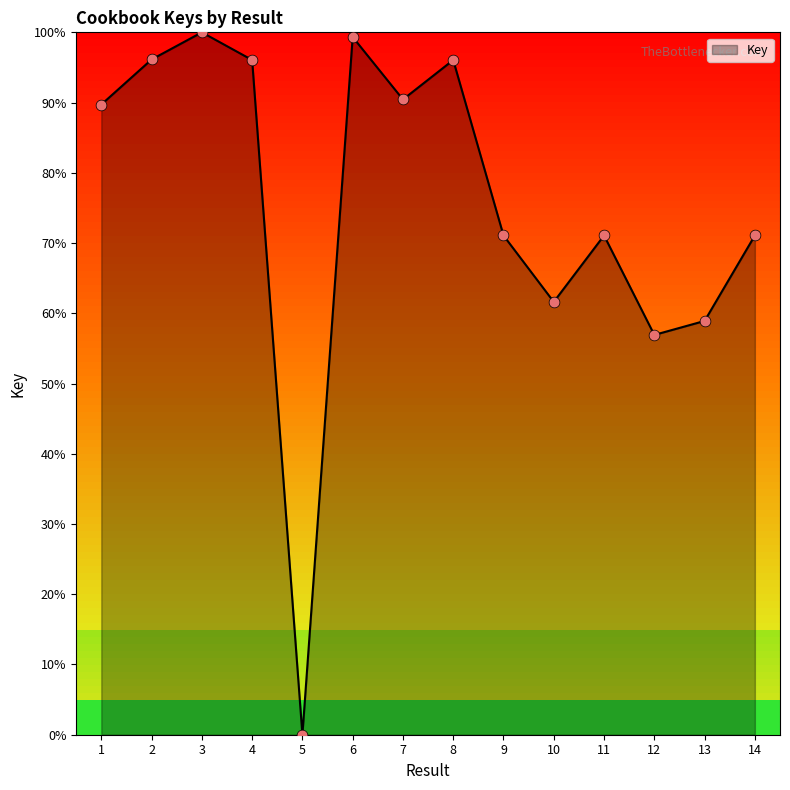

Between 12 and 8, which is larger?

8